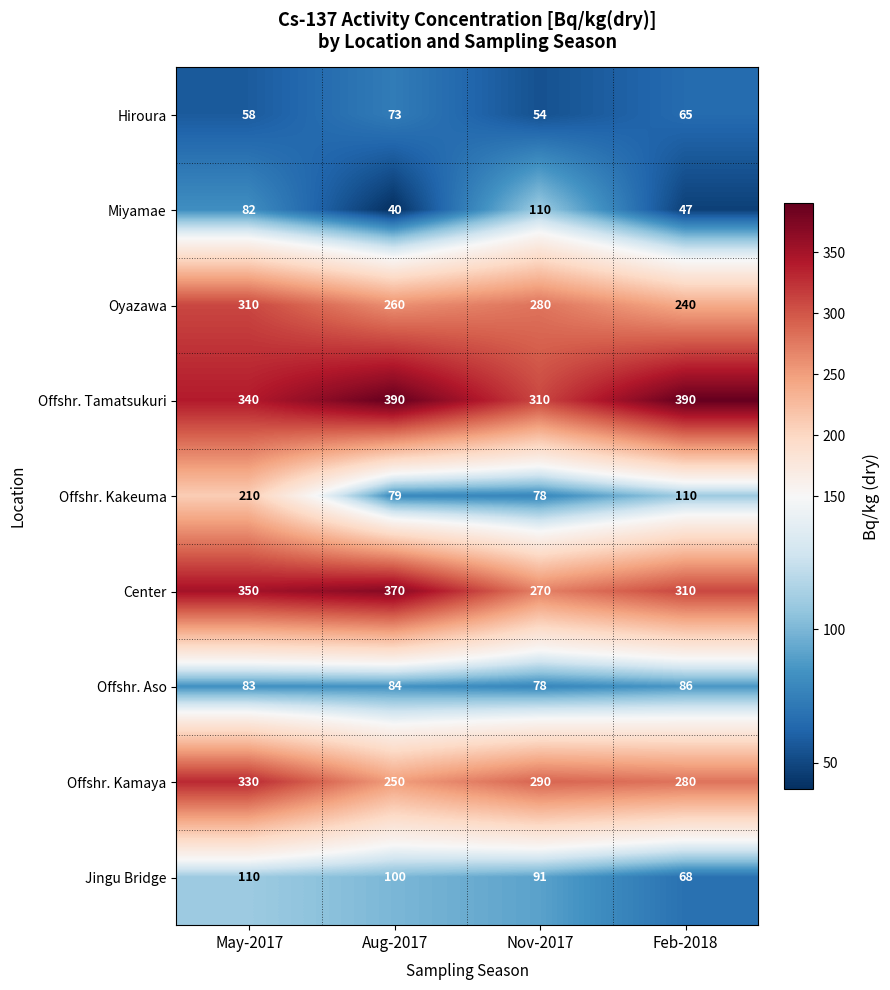

Which series has the largest total across all categories?

Offshr. Tamatsukuri